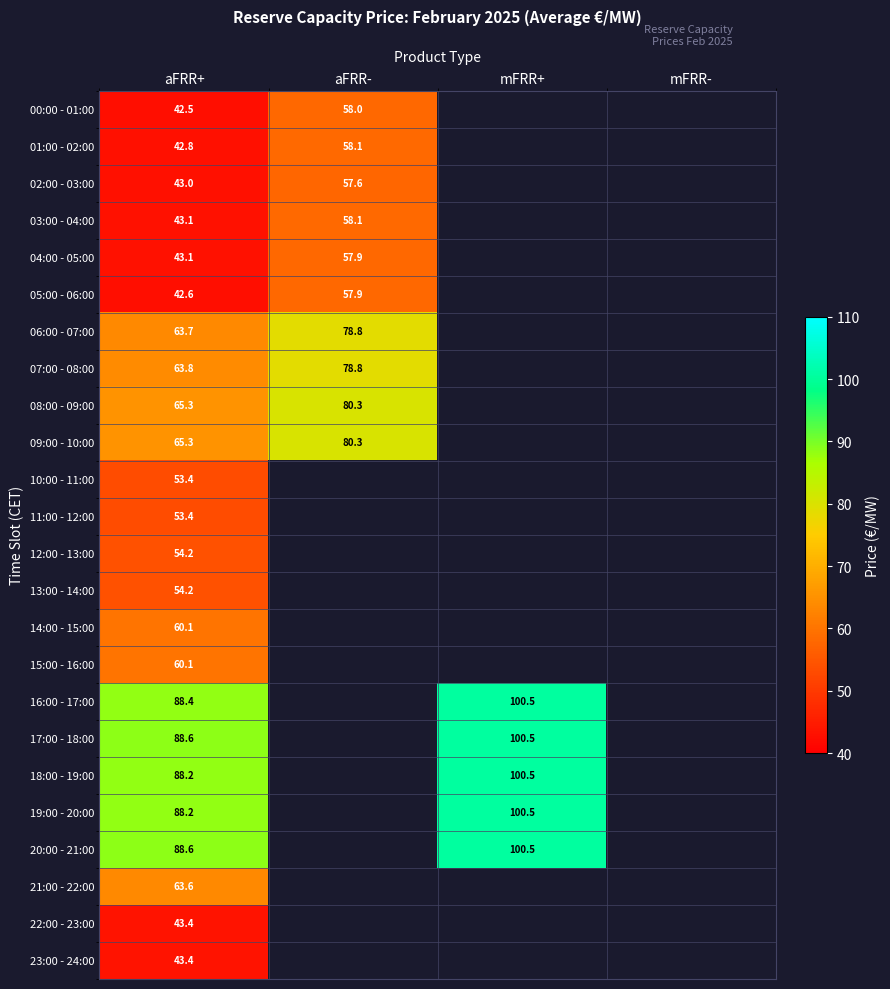

Is it true that 18:00 - 19:00 equals 100.5 at mFRR+?

True